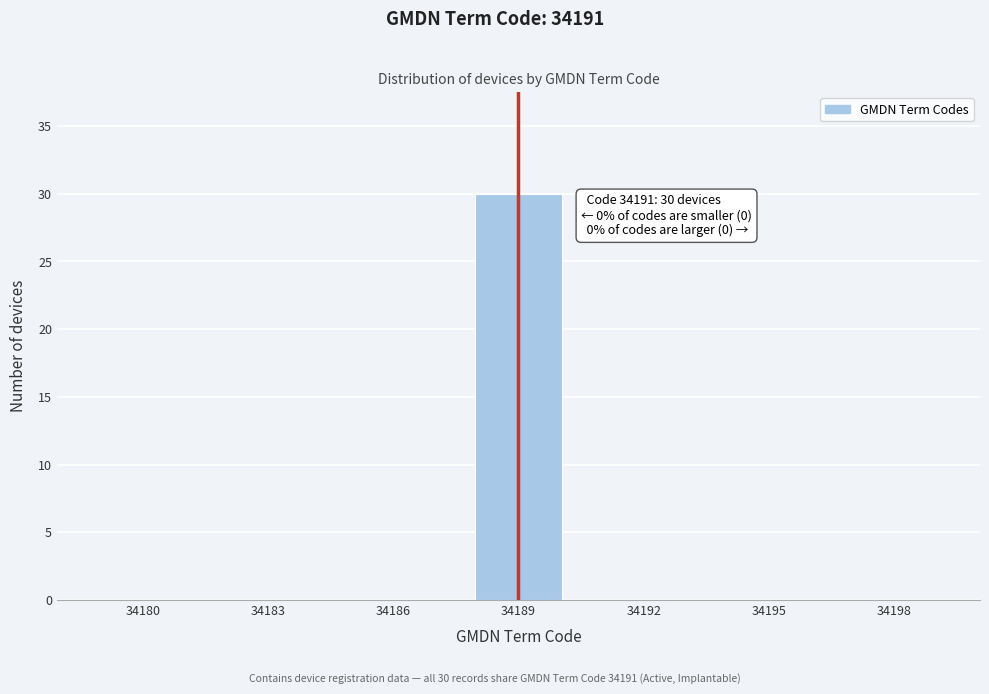

Reading right to left, list all the values displayed in this chart.

34198=0	34195=0	34192=0	34189=30	34186=0	34183=0	34180=0